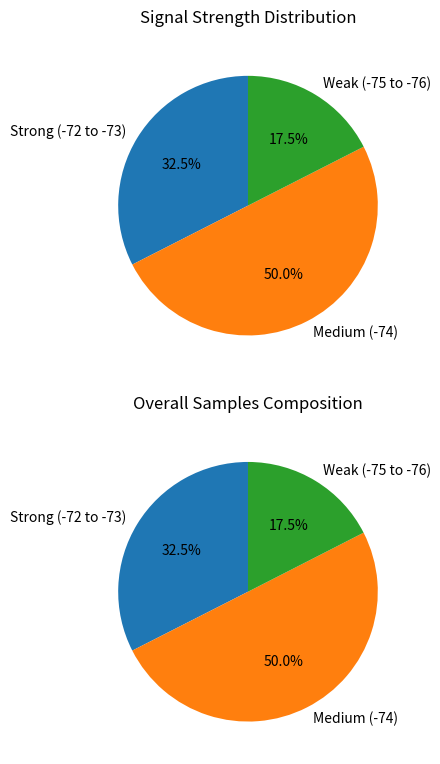

Is 2 the majority of the pie?

No